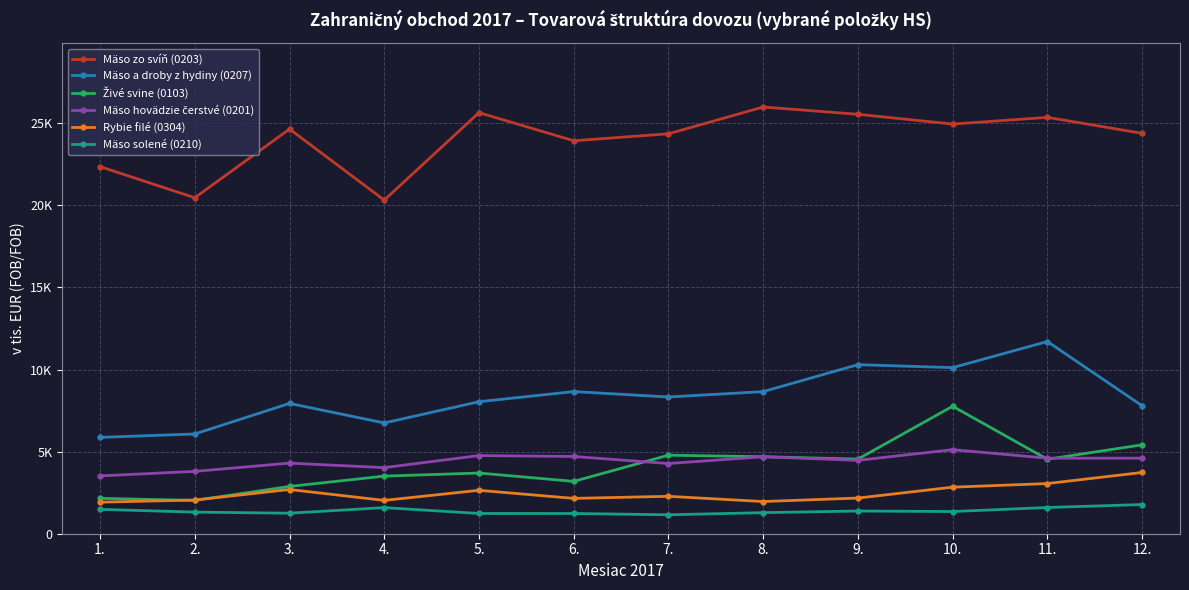

What is the label of the 10th point from the right?

3.